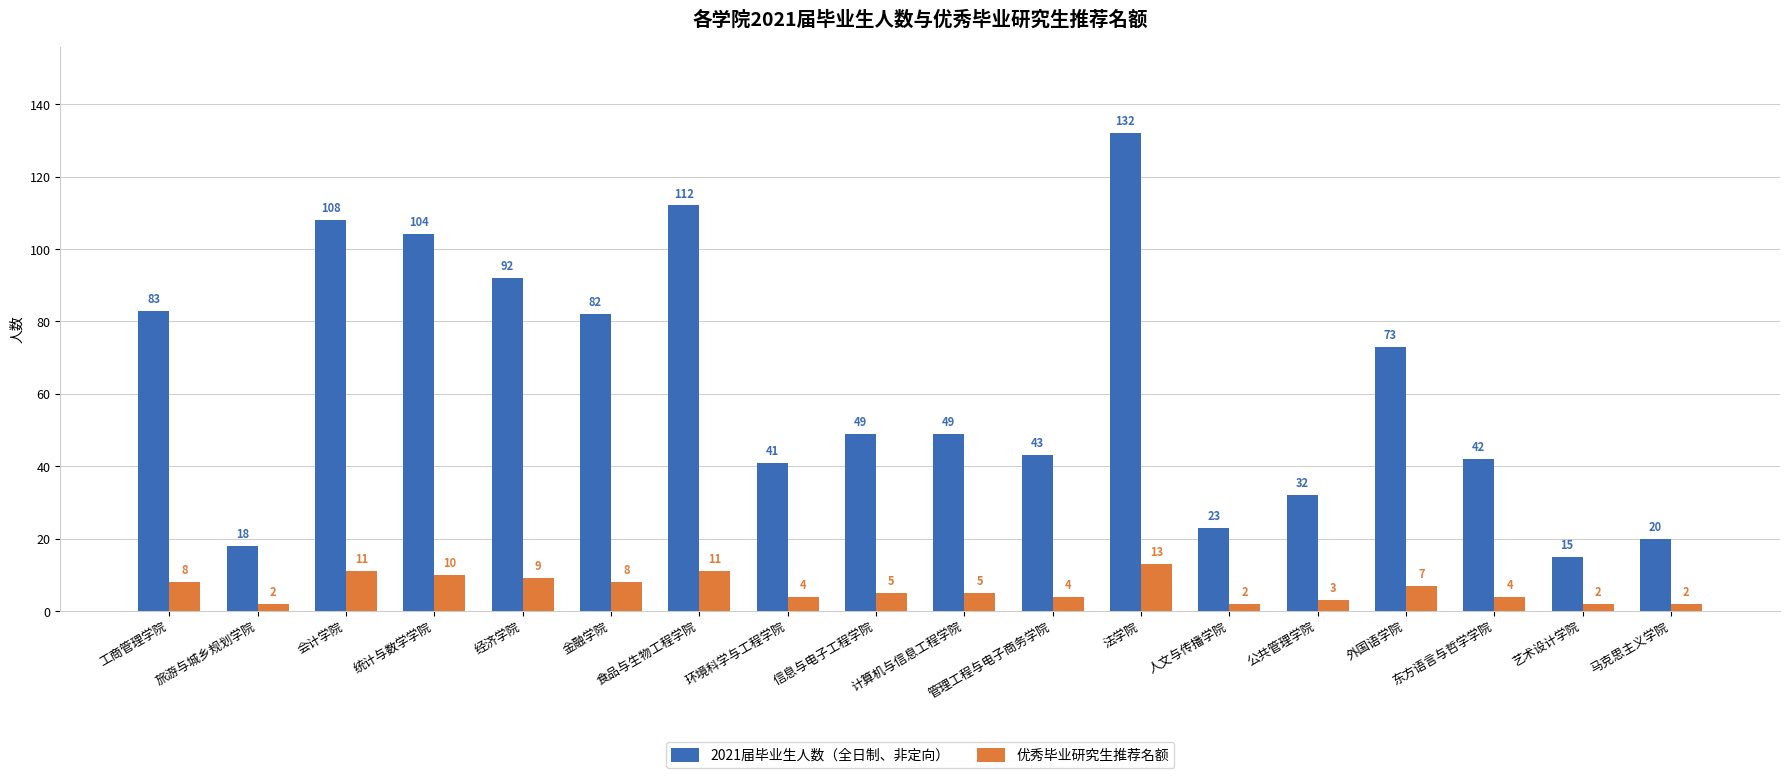

Reading right to left, transcribe all the data shown in this chart.

2021届毕业生人数（全日制、非定向）: 20	15	42	73	32	23	132	43	49	49	41	112	82	92	104	108	18	83
优秀毕业研究生推荐名额: 2	2	4	7	3	2	13	4	5	5	4	11	8	9	10	11	2	8